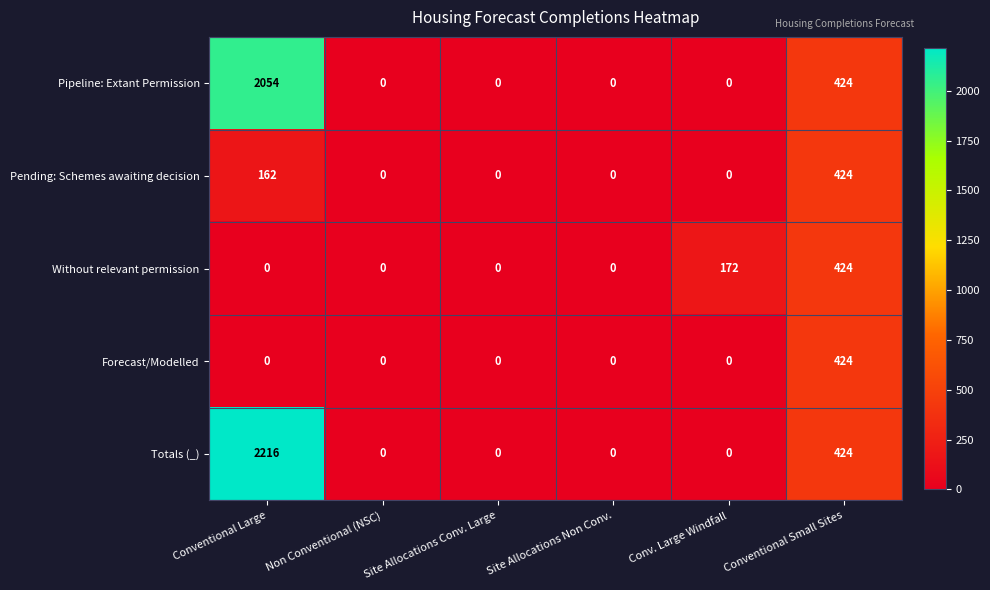

Which category has the highest value across all series?

Conventional Large